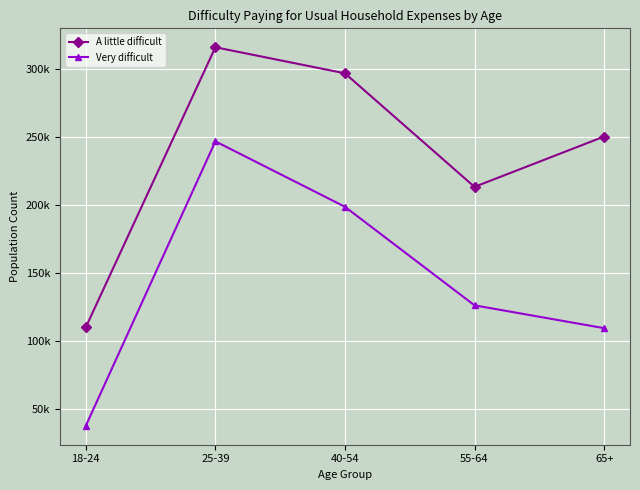

What is the label of the 2nd point from the left?

25-39